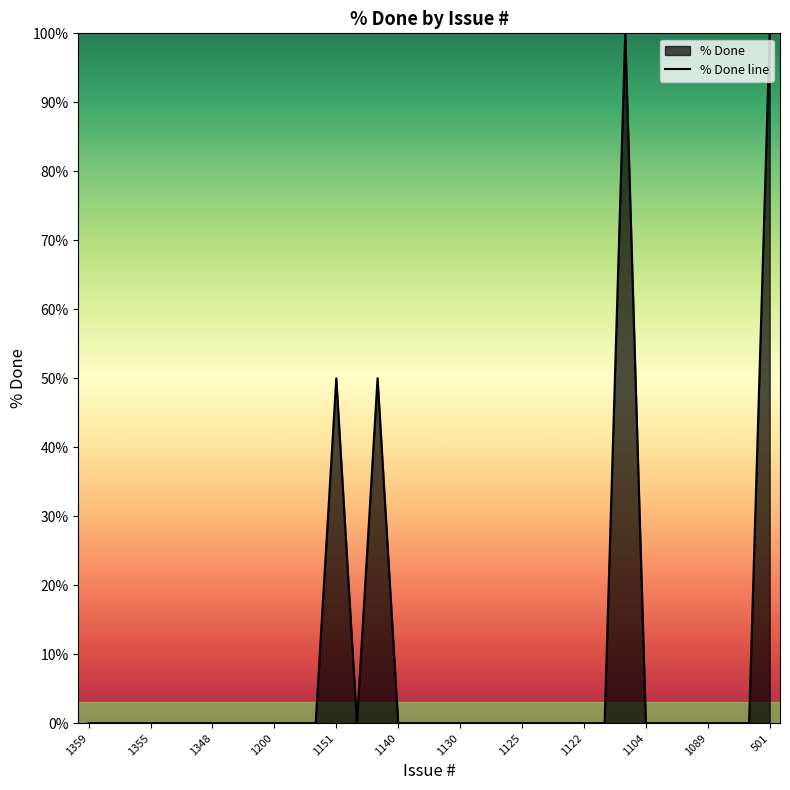

True or false: the data has more than 2 interior local peaks.

True